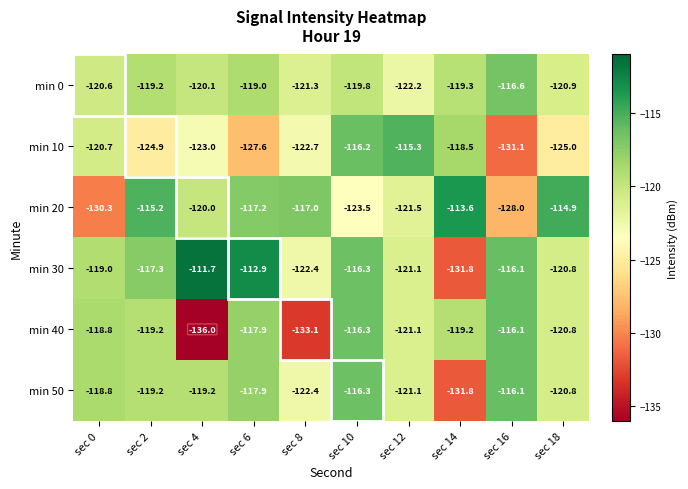

What is the highest value of the min 20 series?

-113.6